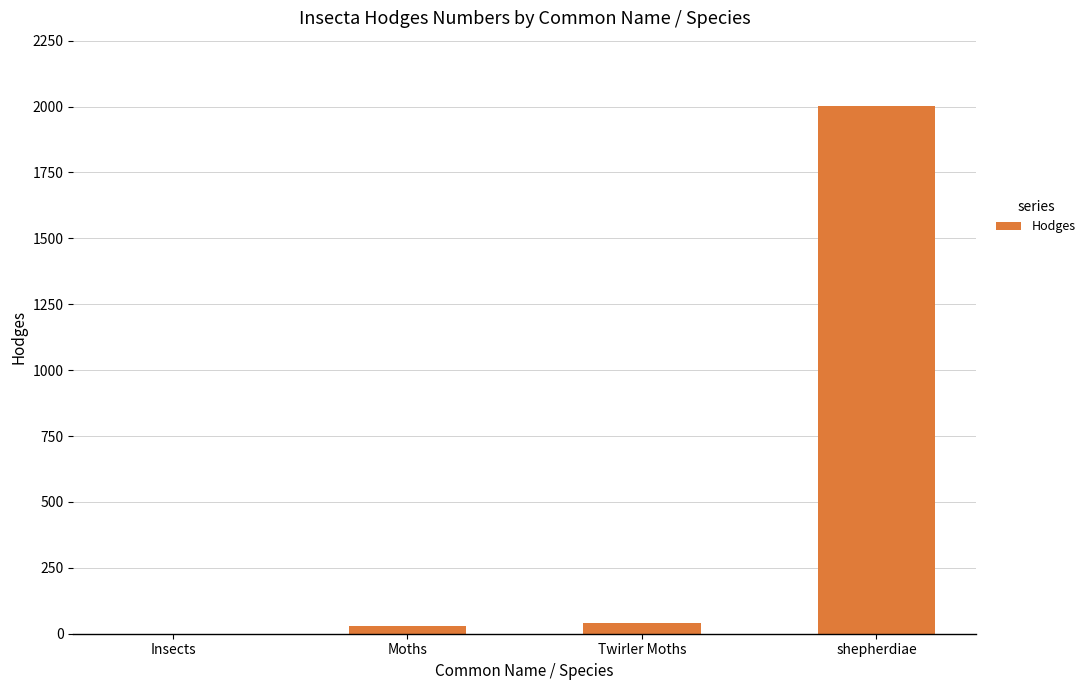

Are the bars horizontal?

No